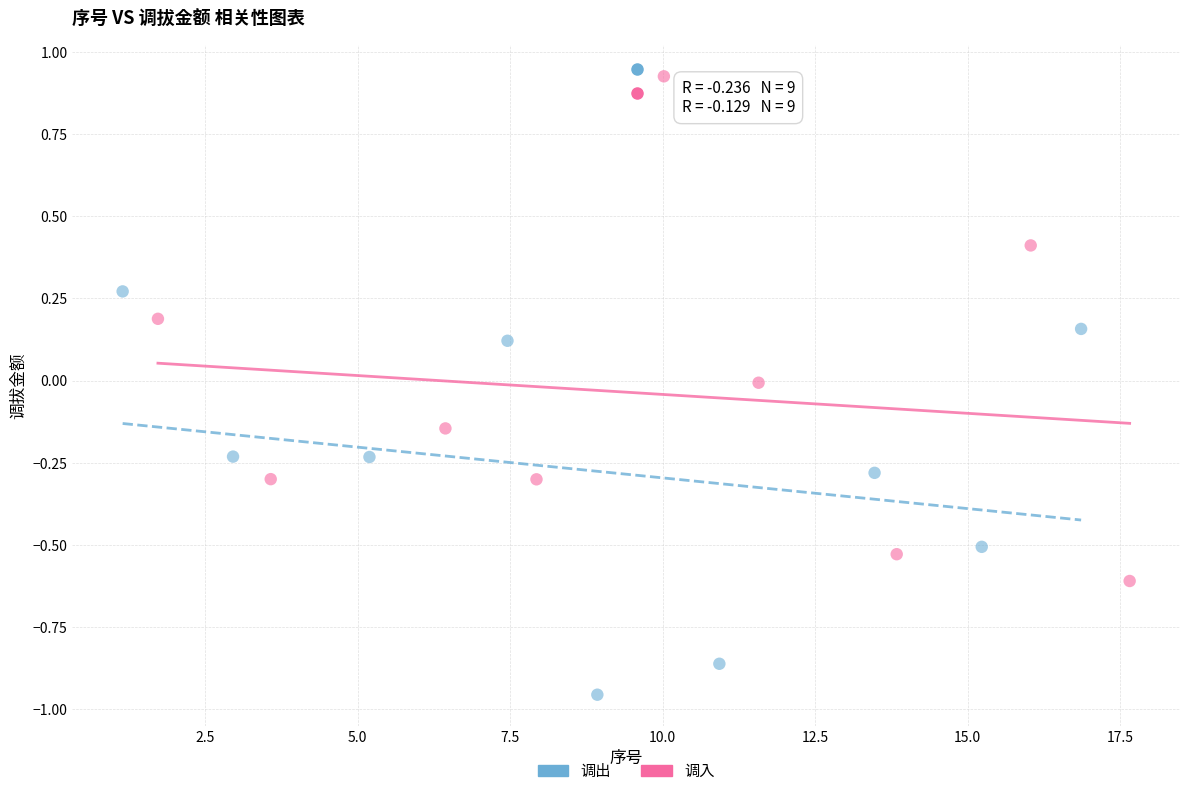

Which series reaches the minimum Y coordinate?

调出